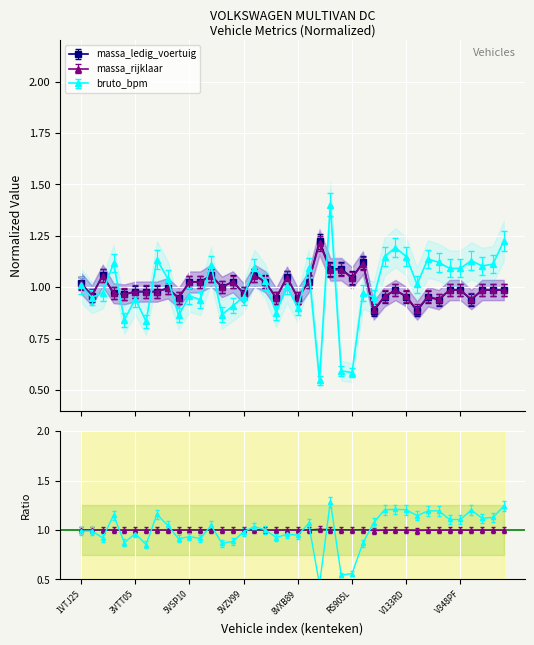

Where do bruto_bpm and massa_ledig_voertuig first cross each other?

2VVP47 and 2VXZ75